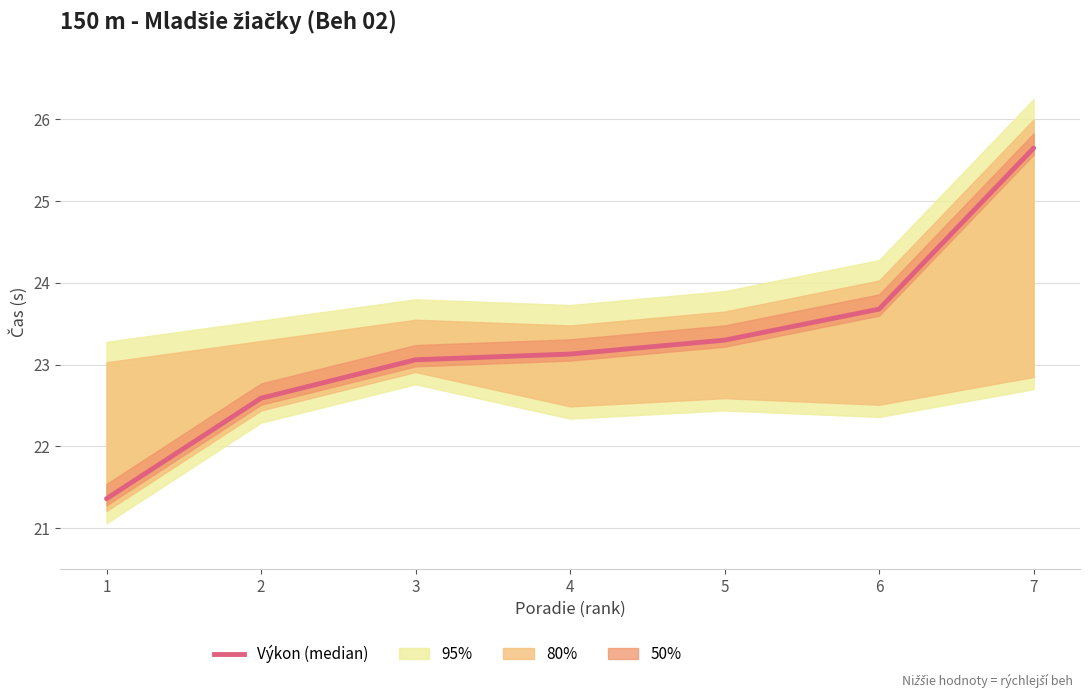

True or false: the data has more than 1 interior local peaks.

False